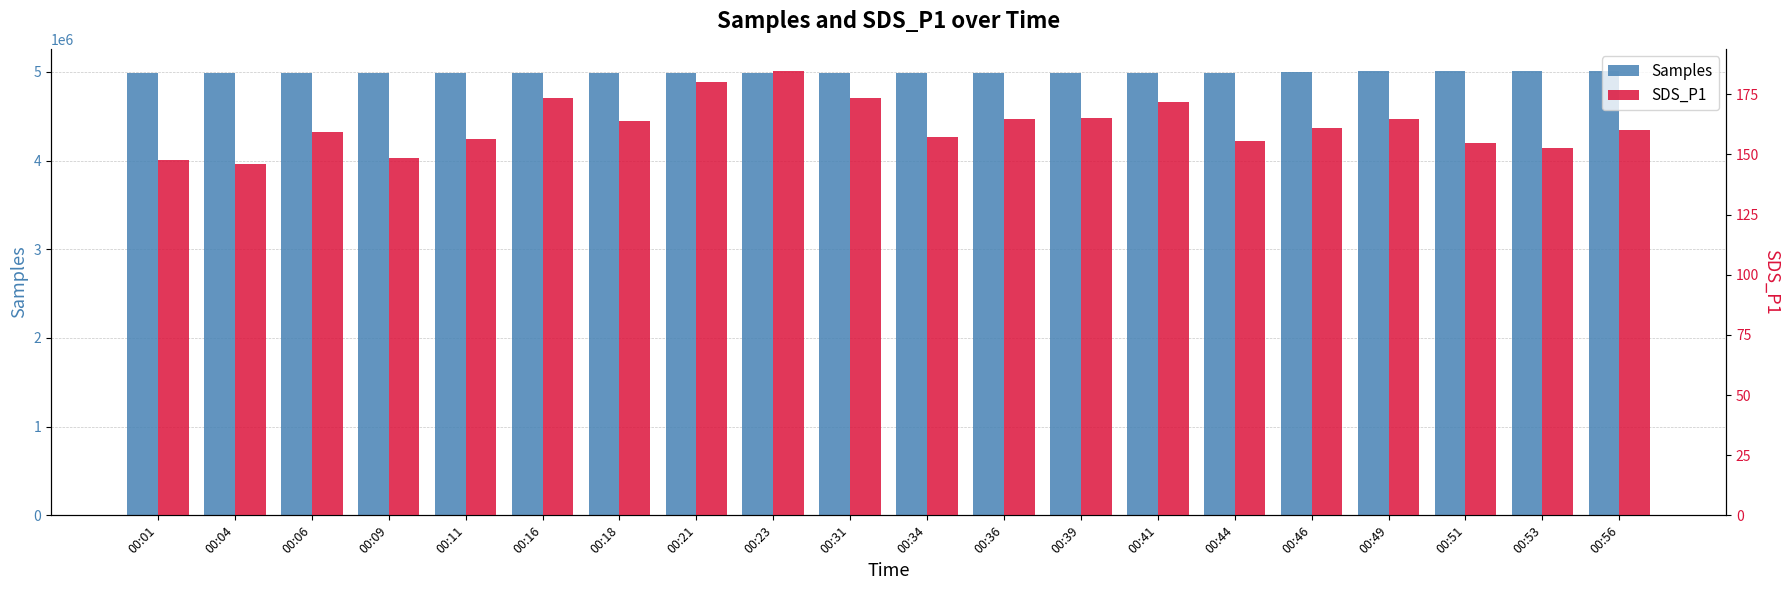

Reading right to left, extract all data points from this chart.

Samples: 00:56=5009009.0	00:53=5009019.0	00:51=5009315.0	00:49=5009979.0	00:46=4997311.0	00:44=4989574.0	00:41=4989538.0	00:39=4990333.0	00:36=4989753.0	00:34=4989981.0	00:31=4989833.0	00:23=4989766.0	00:21=4990211.0	00:18=4989165.0	00:16=4991464.0	00:11=4990344.0	00:09=4990798.0	00:06=4990655.0	00:04=4990286.0	00:01=4990320.0
SDS_P1: 00:56=160.1	00:53=152.8	00:51=154.8	00:49=164.6	00:46=160.8	00:44=155.6	00:41=171.6	00:39=165.3	00:36=164.7	00:34=157.1	00:31=173.5	00:23=184.6	00:21=180.2	00:18=163.7	00:16=173.3	00:11=156.4	00:09=148.3	00:06=159.2	00:04=146.2	00:01=147.8